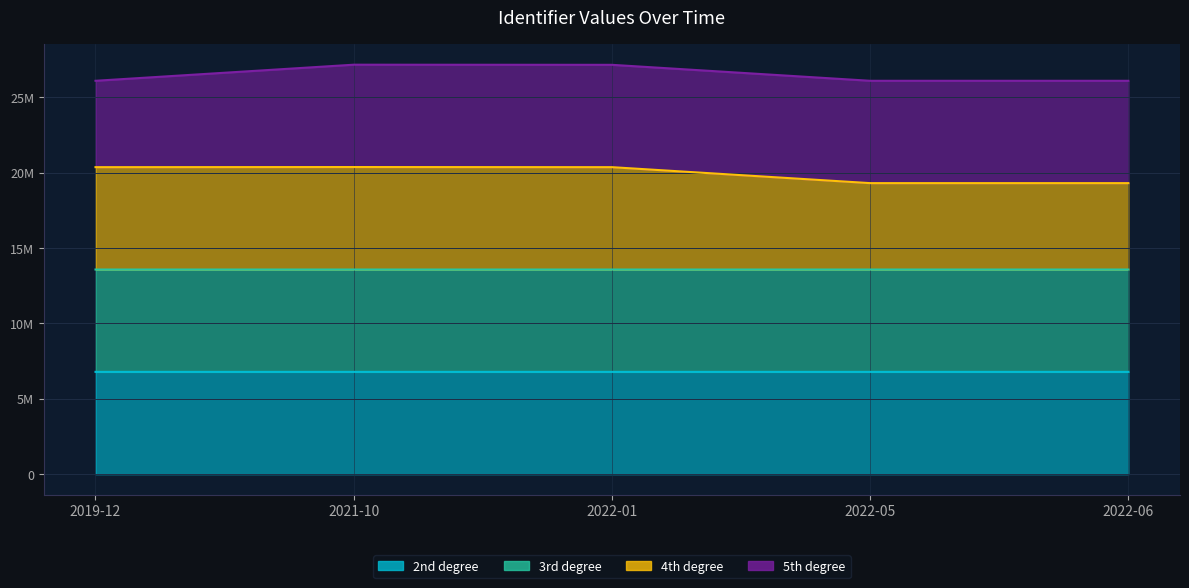

What is the value of the 2nd degree point at the 1st from the left?

6786717